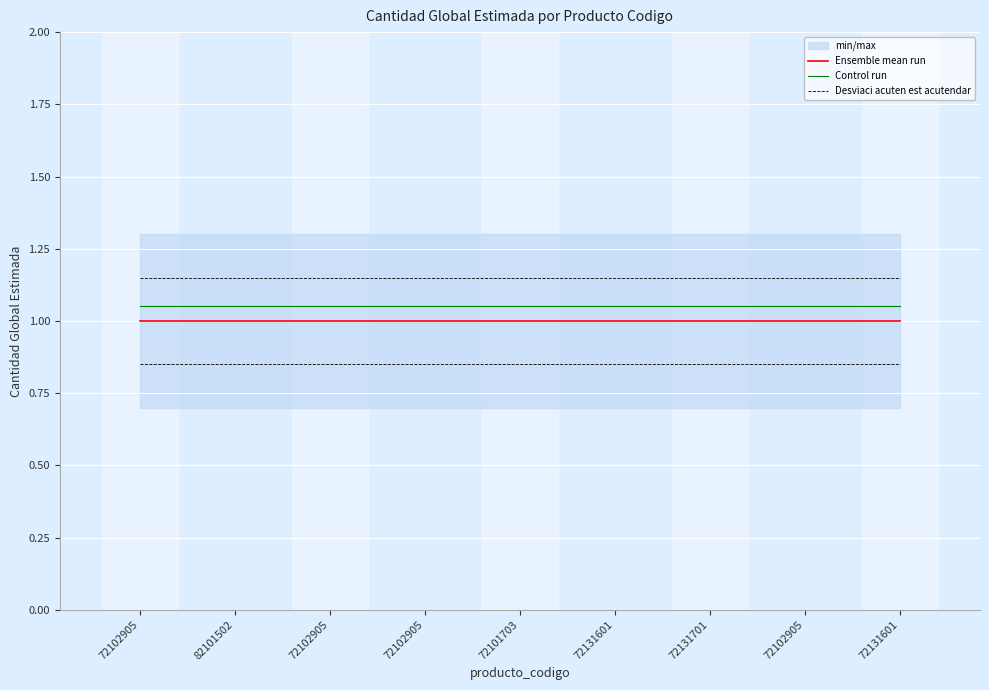

Is it true that Control run equals 0.4 at 72101703?

False